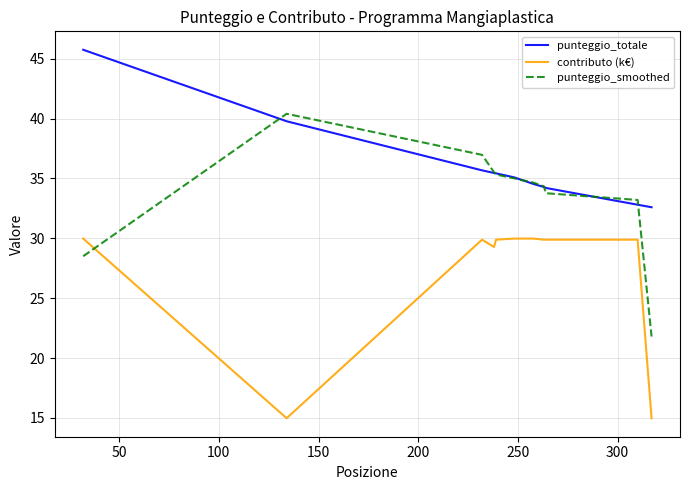

What is the greatest value displayed?

45.8